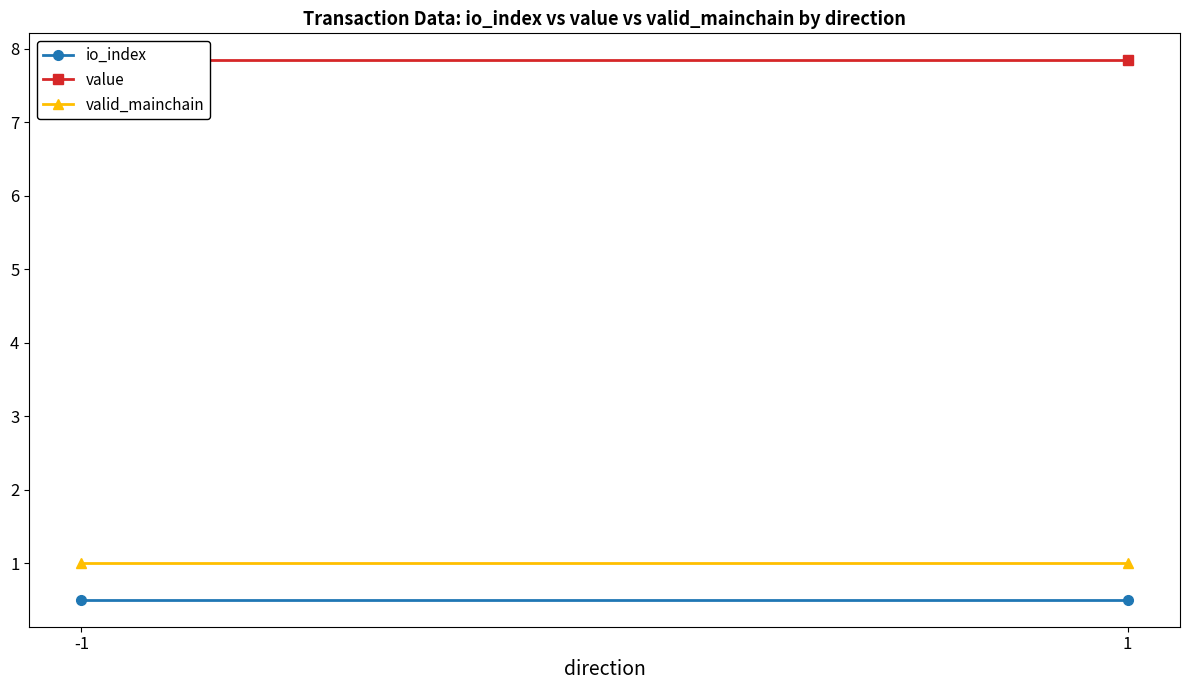

The value series shows 7.8 at -1. True or false?

True